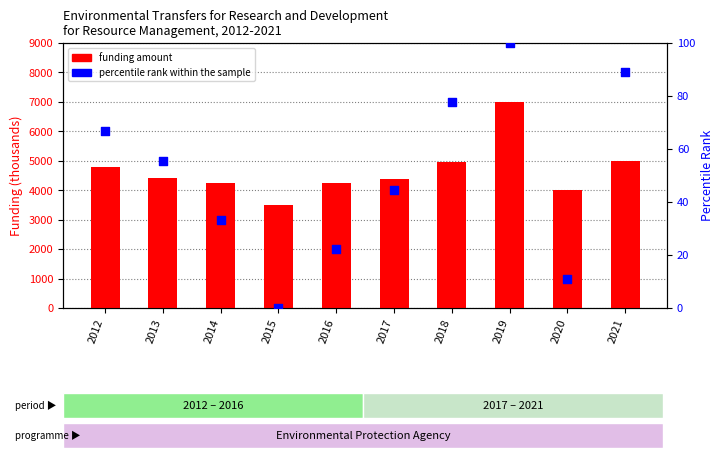

Which series contains the highest Y value?

funding amount